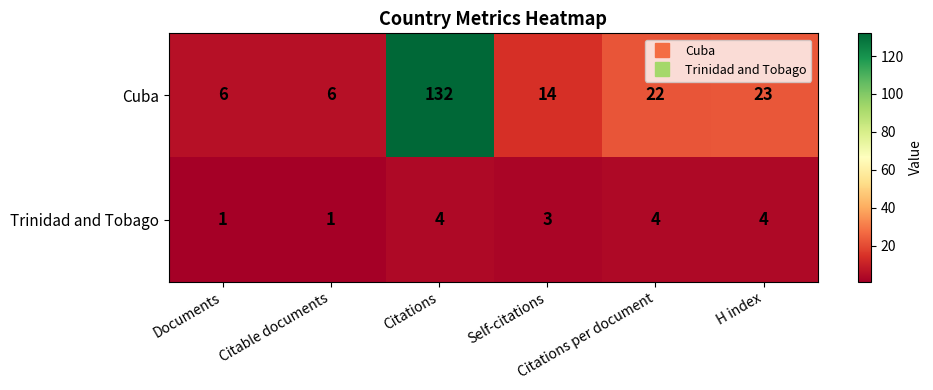

What is the greatest value displayed?

132